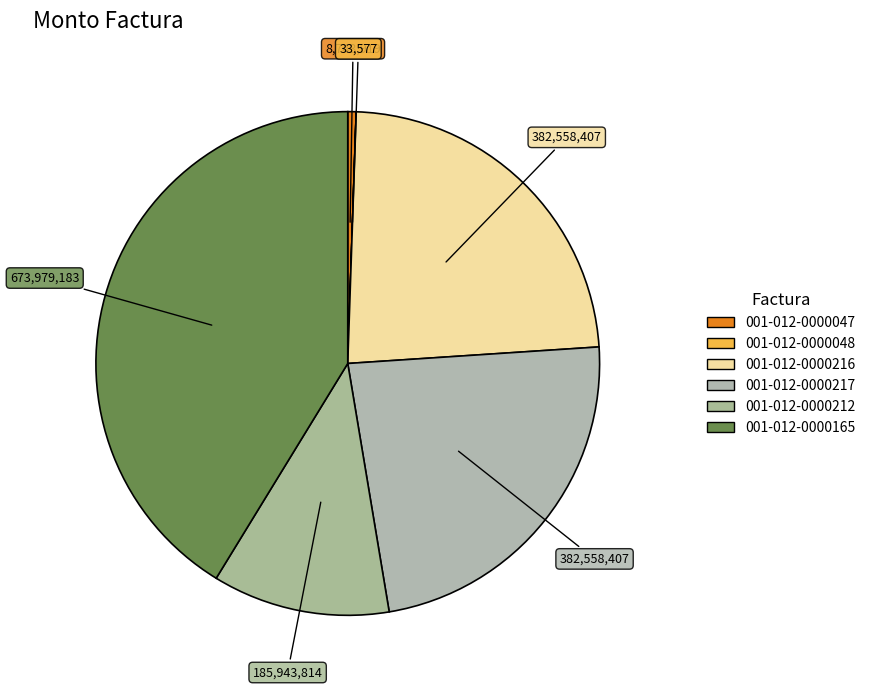

What is the ratio of the value at 001-012-0000217 to the value at 001-012-0000165?

0.6